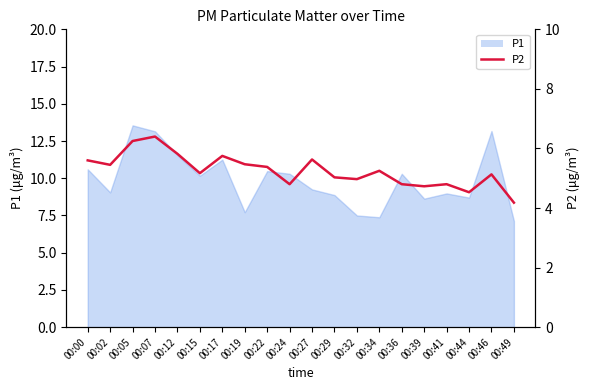

Which has a higher value, 00:02 or 00:41?

00:02